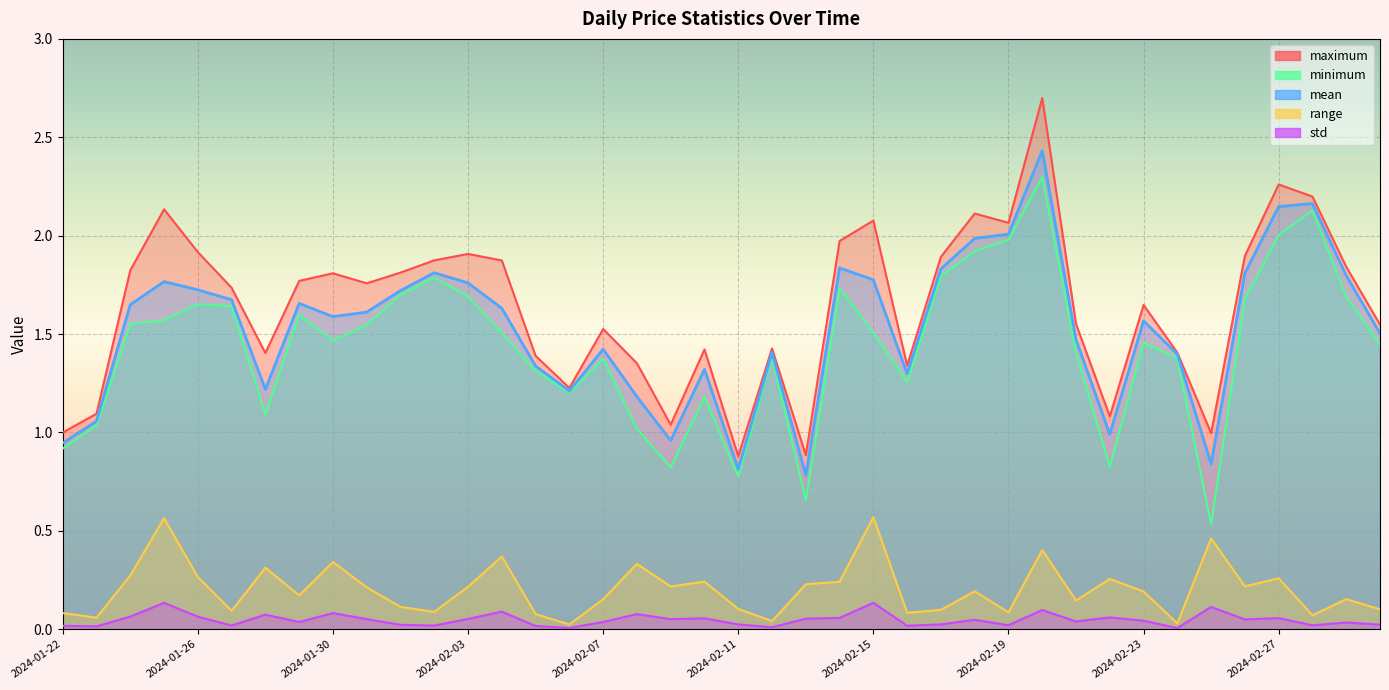

How many interior local peaks does the std series have?

13